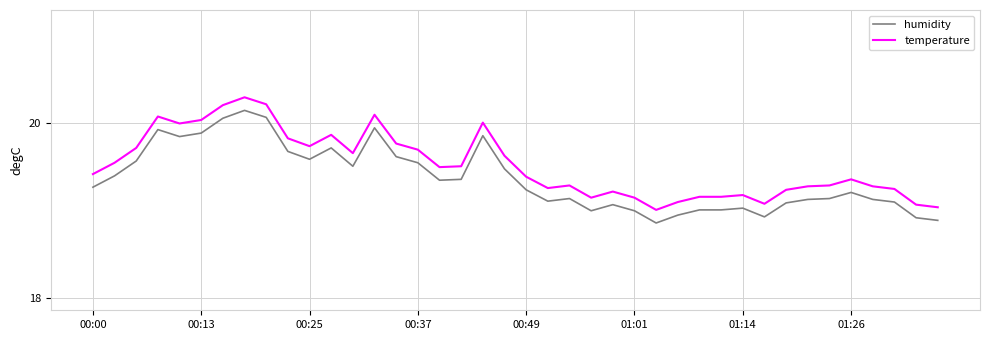

What is the difference between the maximum and minimum values in the temperature series?

1.3